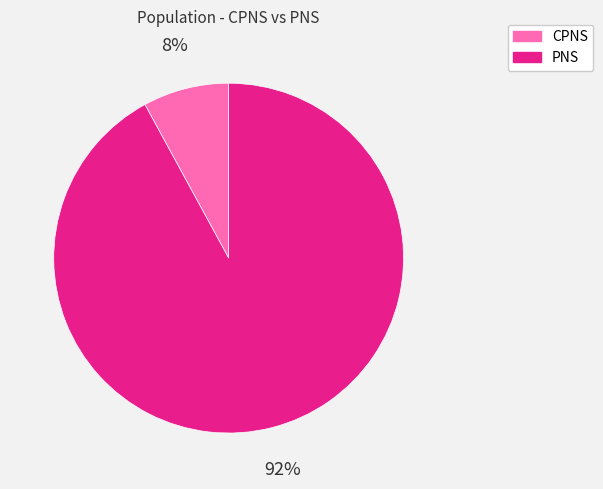

What percentage is the PNS slice, to the nearest percent?

92%